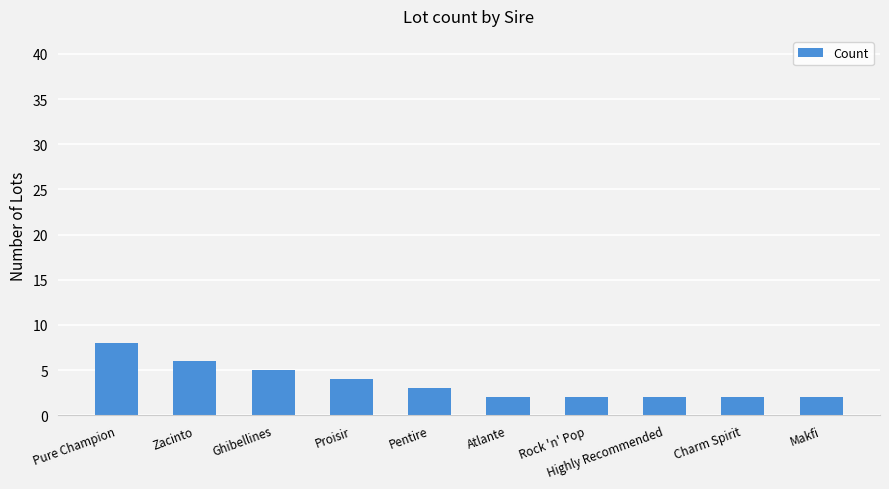

The value at Ghibellines is 5. True or false?

True